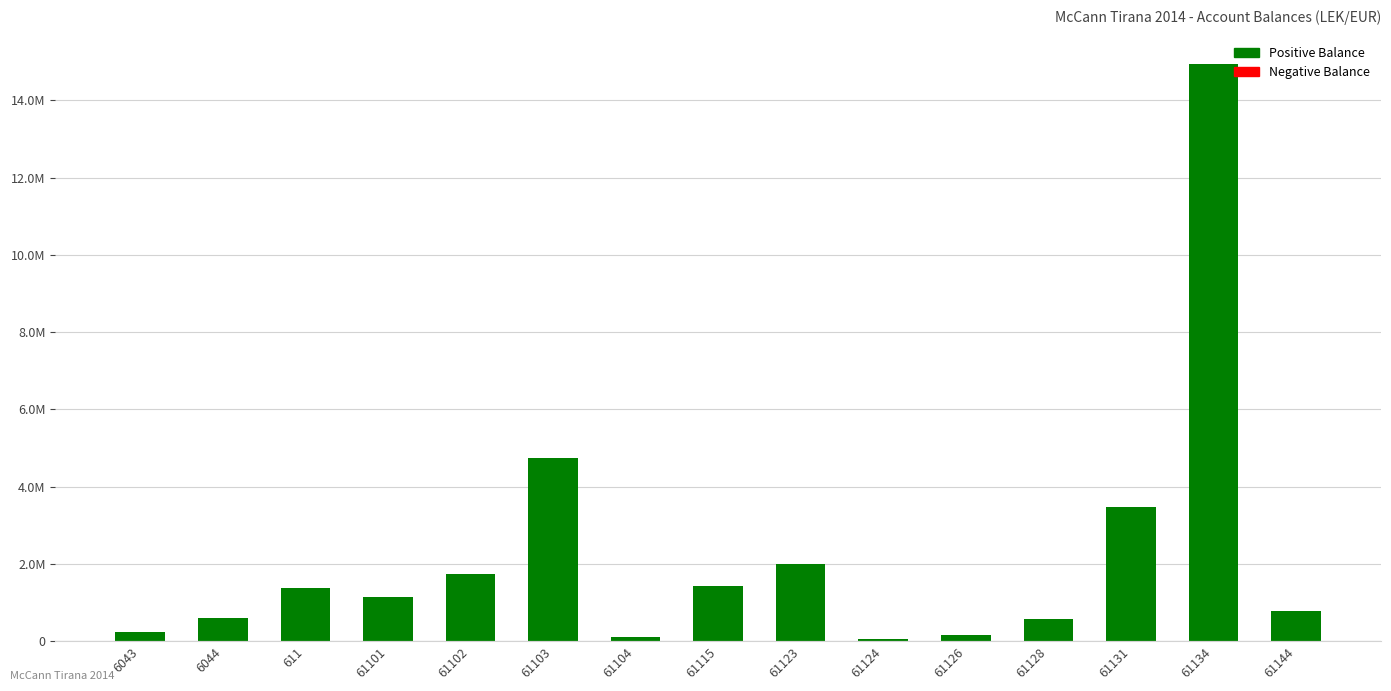

Where is the data nearest to the value 7496485?

61103